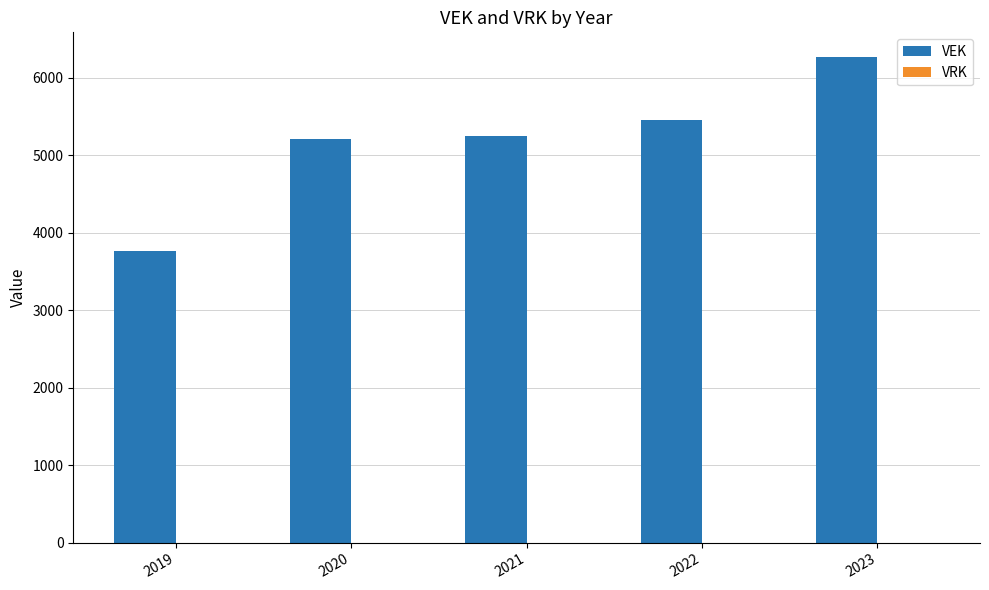

What is the value of the 1st bar from the left?

3763